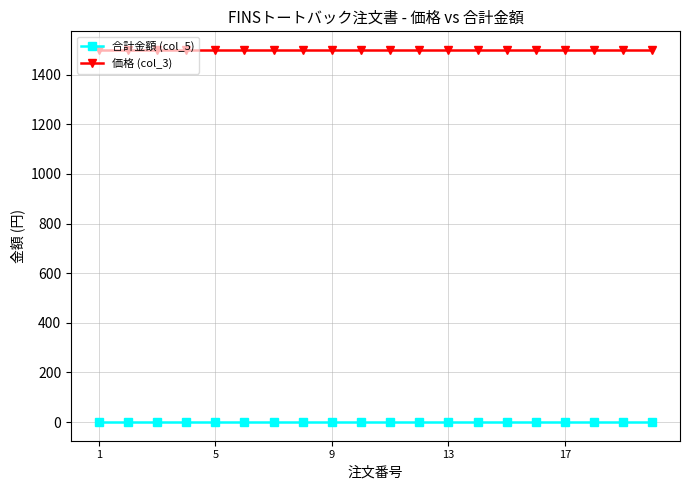

True or false: 価格 (col_3) and 合計金額 (col_5) intersect in this chart.

False